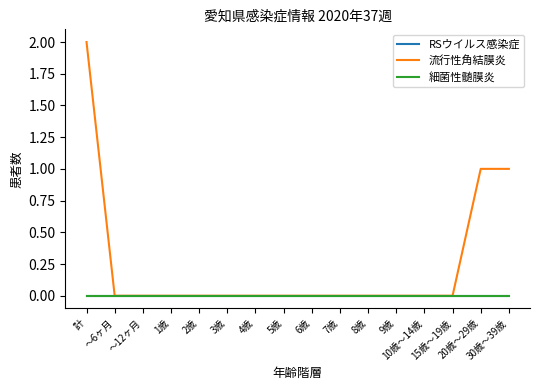

Rank the categories by RSウイルス感染症 value from lowest to highest.

計, ～6ヶ月, ～12ヶ月, 1歳, 2歳, 3歳, 4歳, 5歳, 6歳, 7歳, 8歳, 9歳, 10歳～14歳, 15歳～19歳, 20歳～29歳, 30歳～39歳